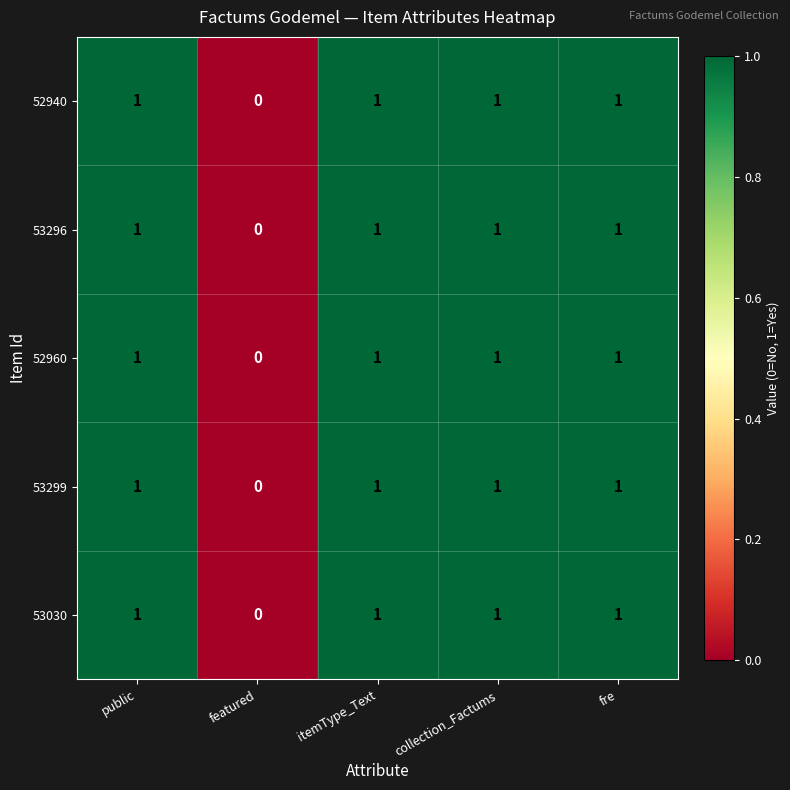

The value of 52960 at itemType_Text is 1. True or false?

True